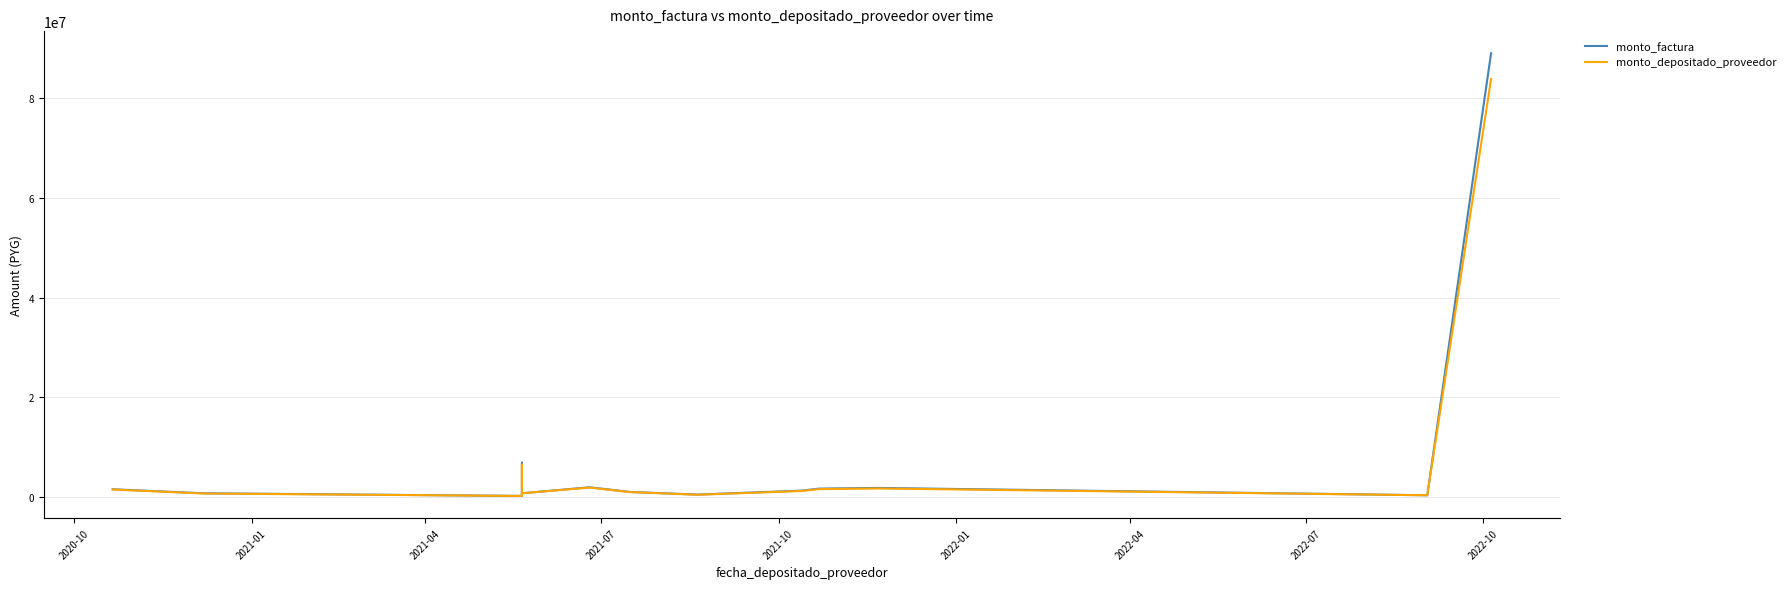

How many lines are shown in the chart?

2